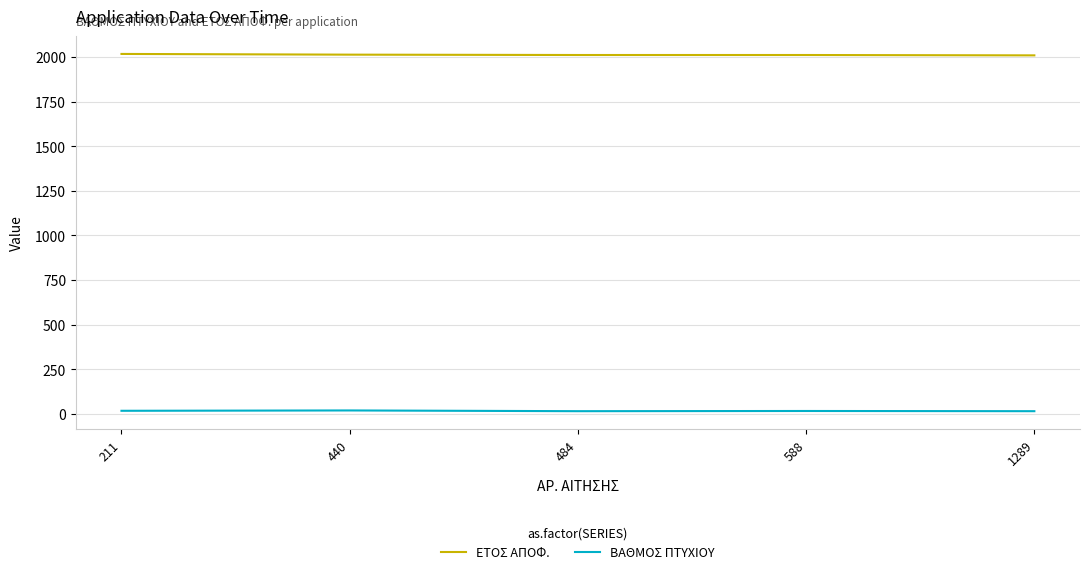

What is the spread (max minus min) of values at 588?

1996.4